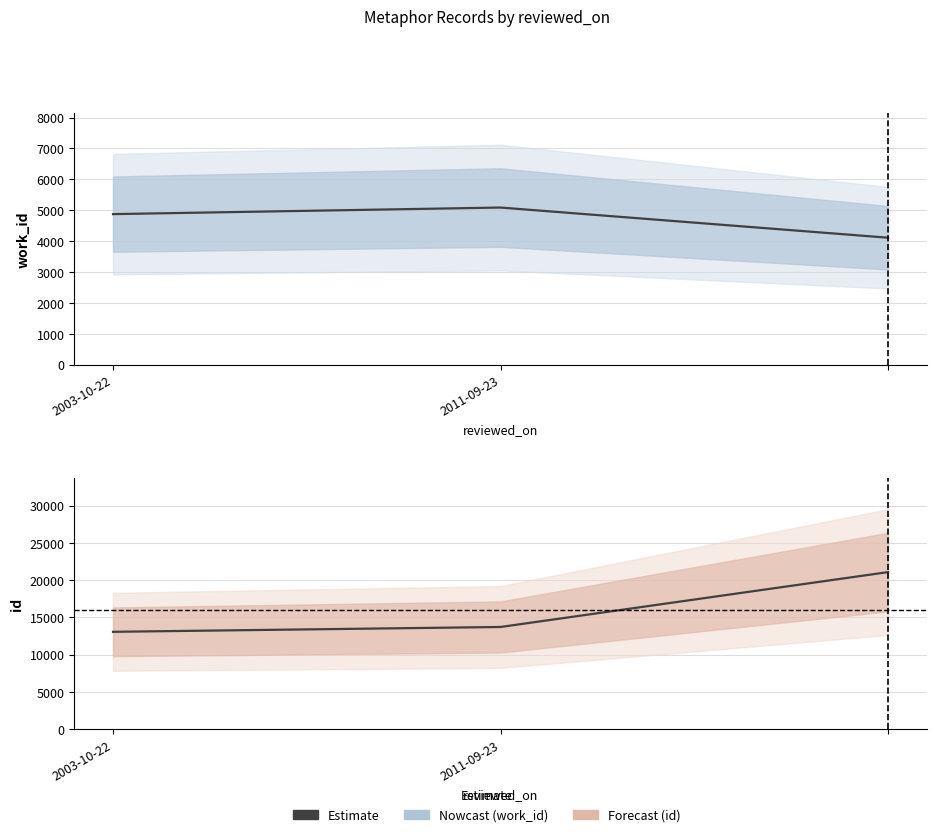

True or false: work_id has a value of 5088 at 2011-09-23.

True